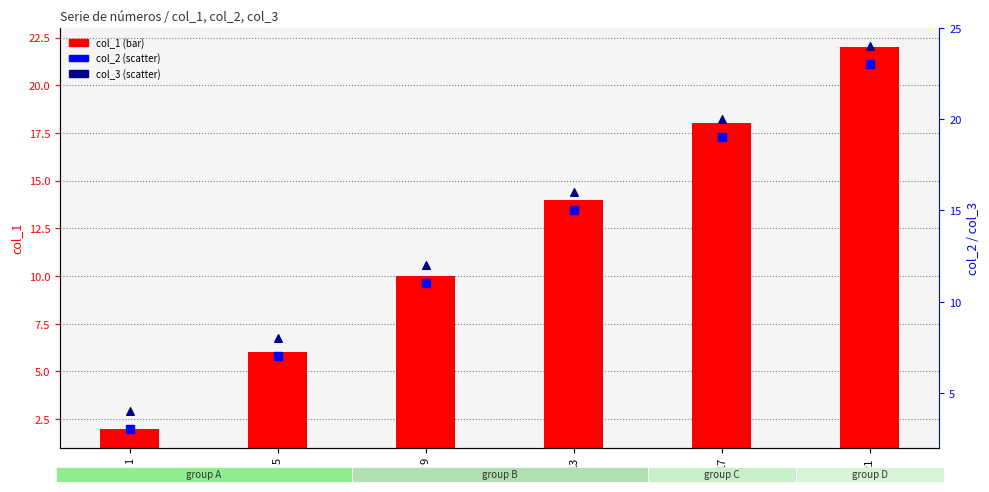

At which category is the sum across all series the highest?

21